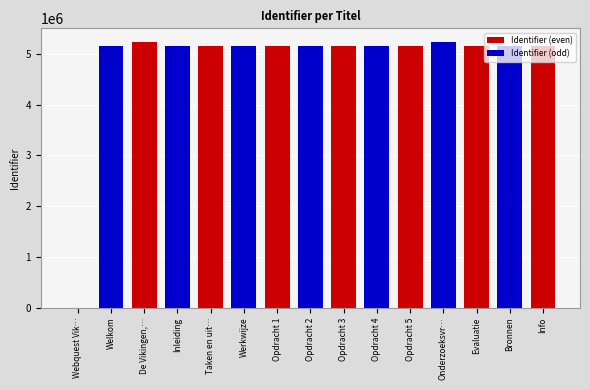

At which category does the chart reach its peak across all series?

Onderzoeksvraag